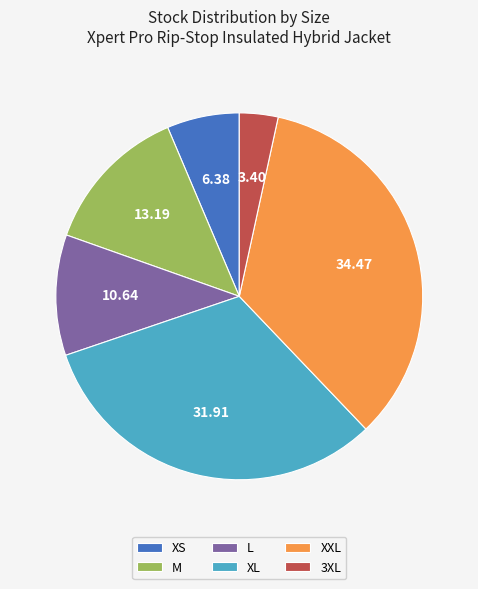

Rank the categories by value from lowest to highest.

3XL, XS, L, M, XL, XXL